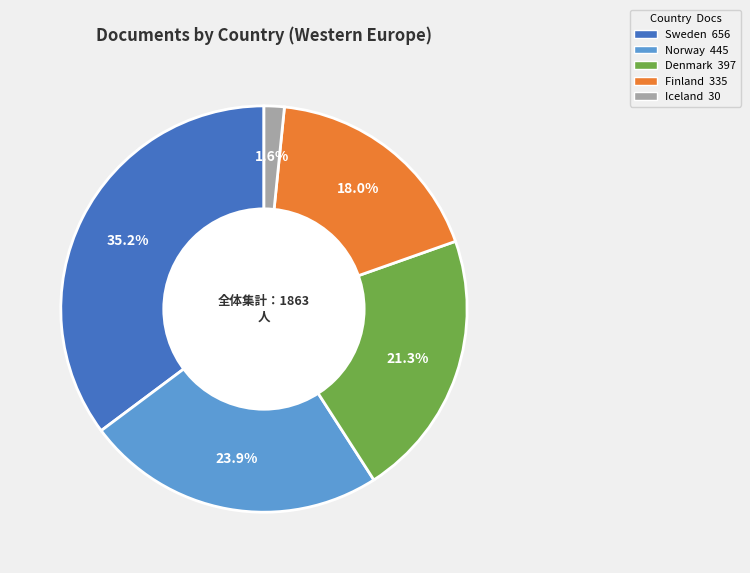

Rank the categories by value from highest to lowest.

Sweden, Norway, Denmark, Finland, Iceland